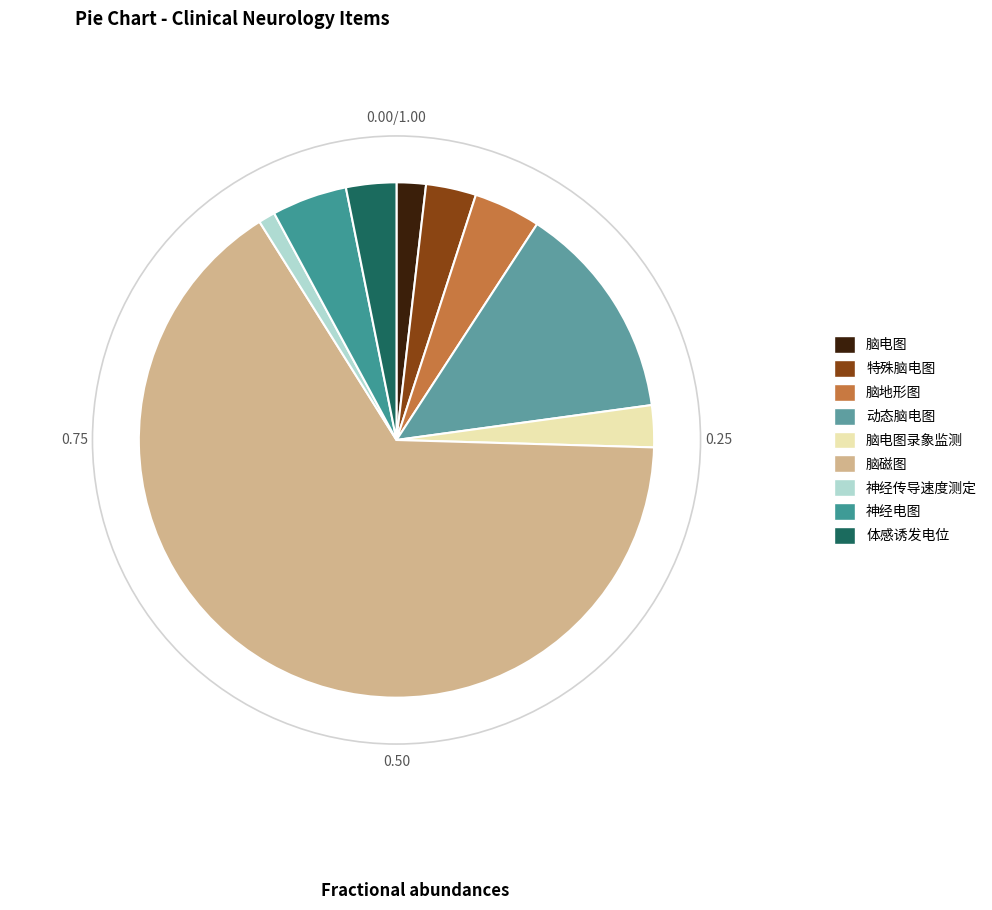

Which slice is the smallest?

神经传导速度测定